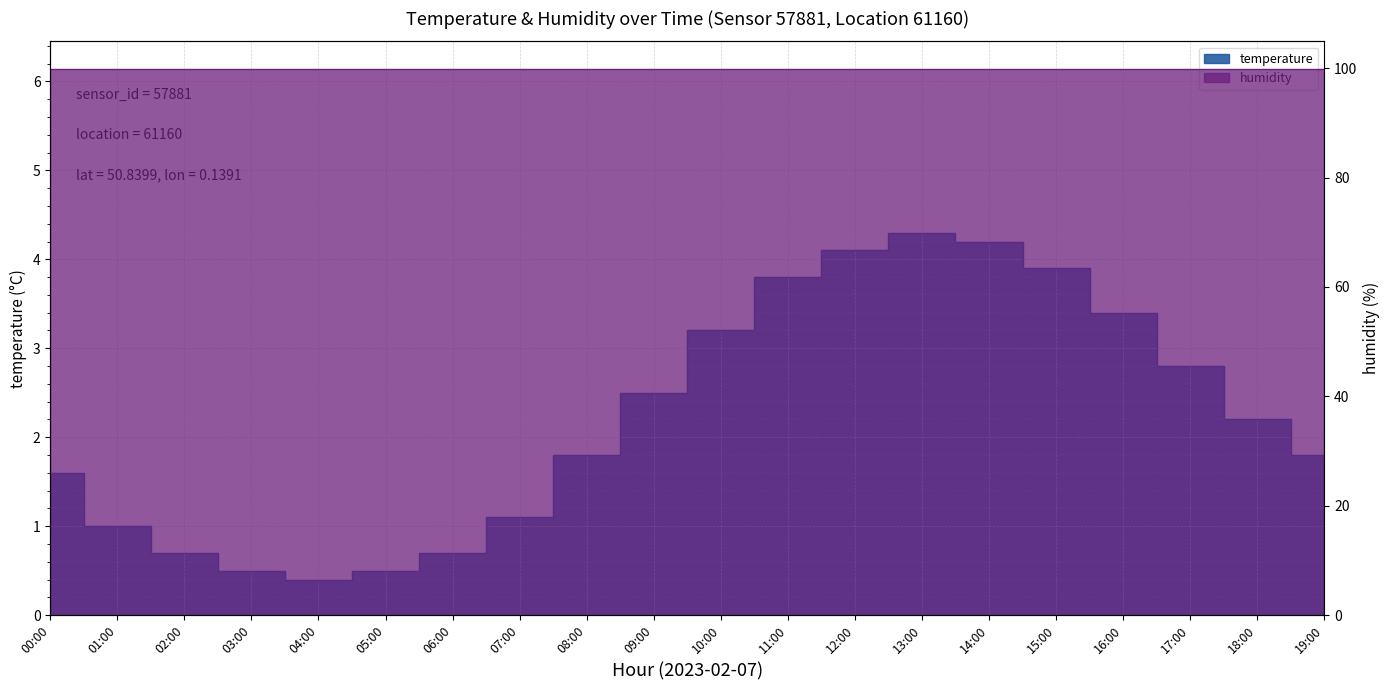

What is the label of the 2nd point from the right?

18:00